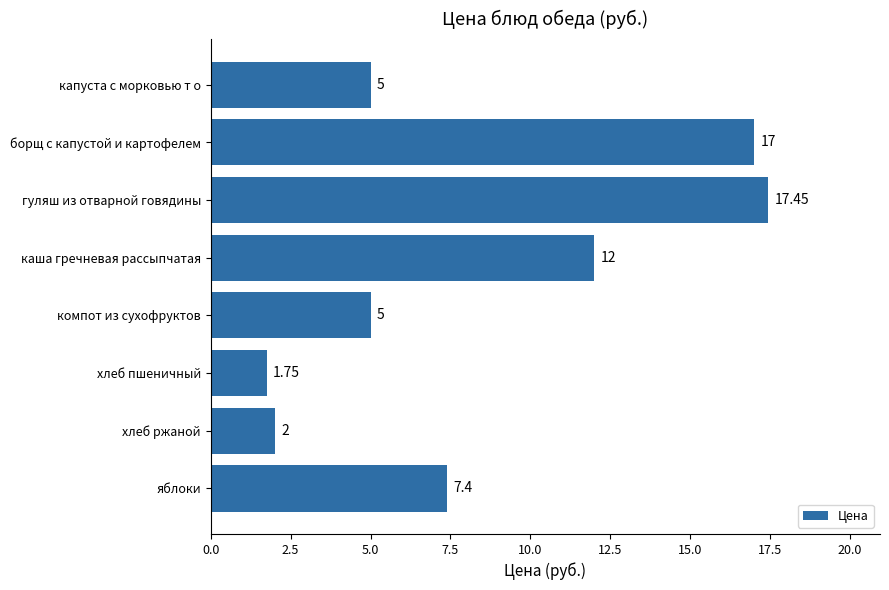

What is the difference between the maximum and minimum values?

15.7